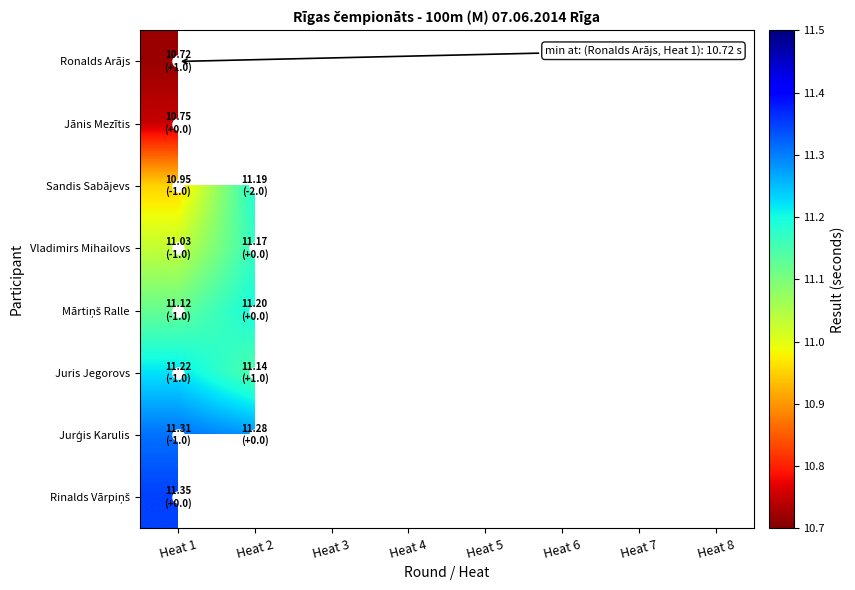

At how many categories does at least one series exceed 2?

2